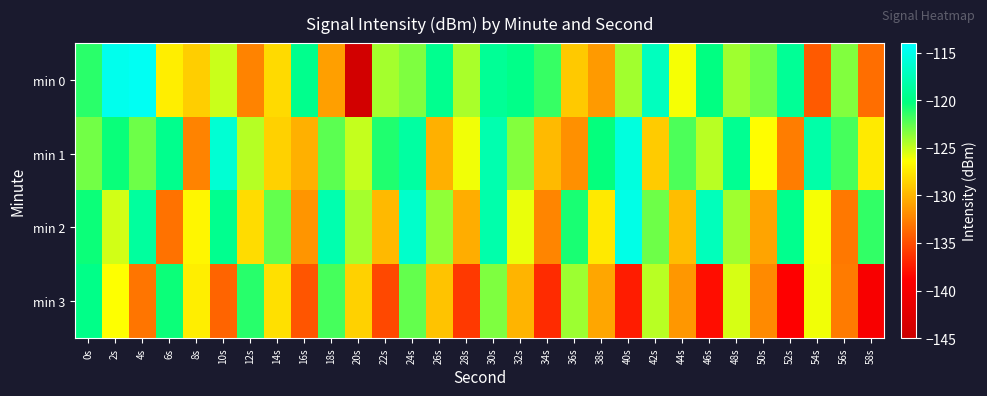

How many series are shown in this chart?

4